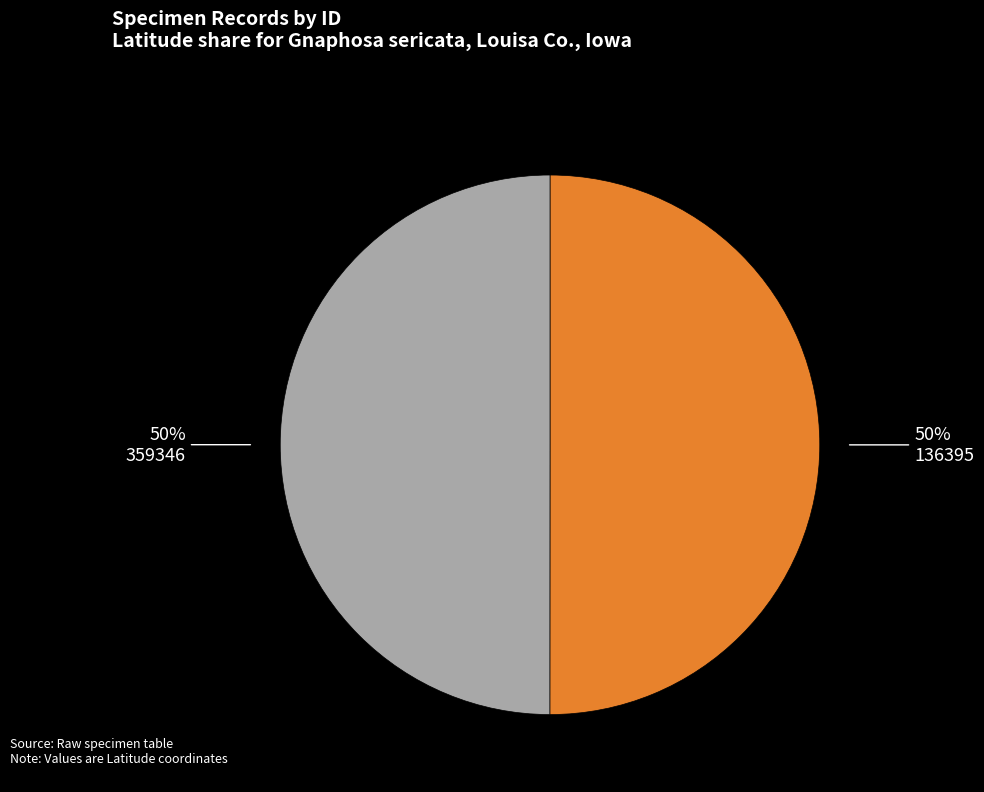

To the nearest percent, what portion does 359346 represent?

50%